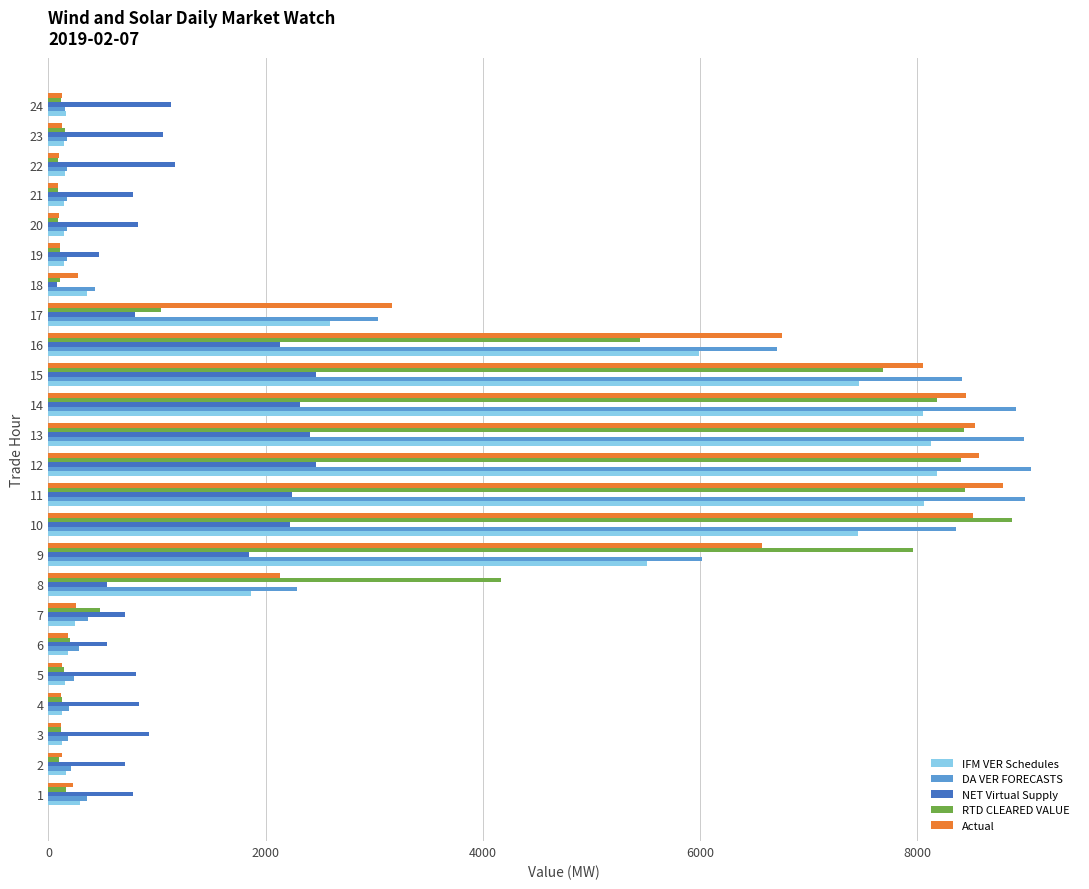

What is the difference between the second highest and second lowest values in the IFM VER Schedules series?

8009.2